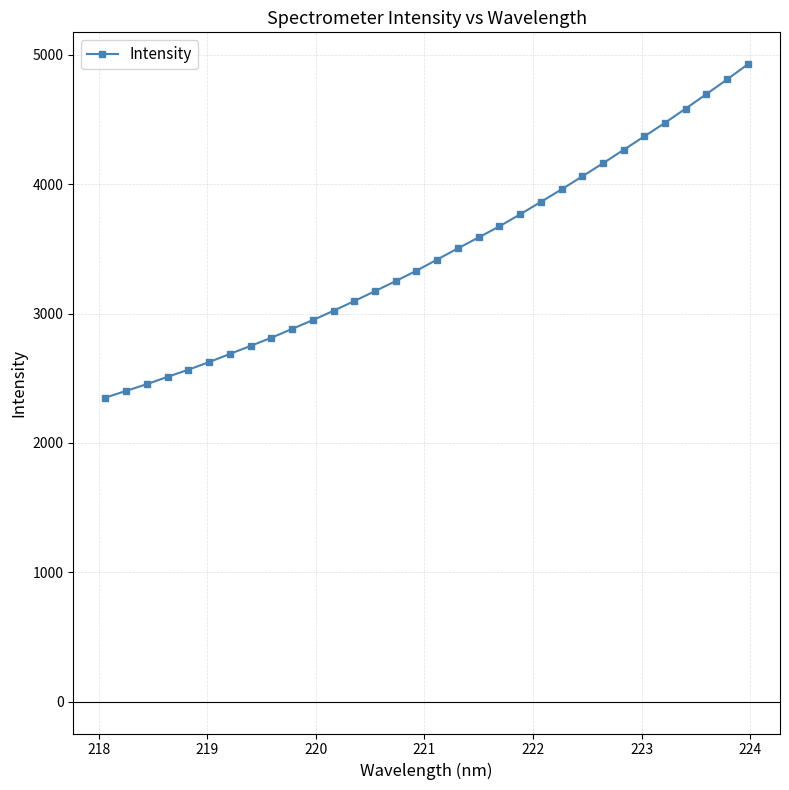

How many data points are above 3417?

16